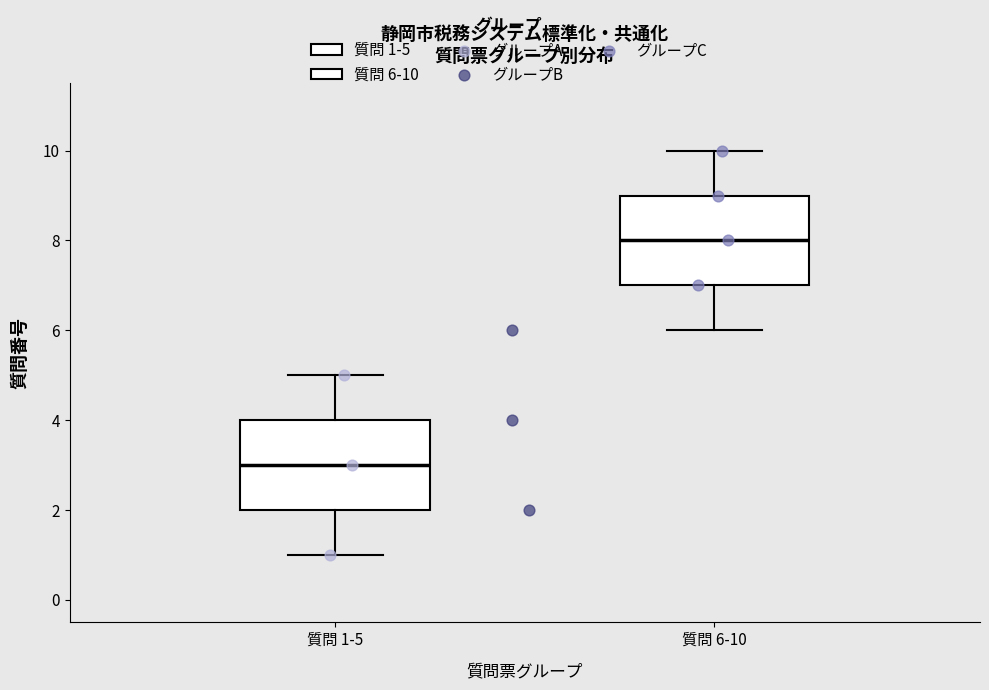

Reading left to right, read every box against the y-axis: the position of its median line, the range the box covers, and the ends of its whiskers. The values are not printed on the chart, so give them approximately, as read against the axis.

質問 1-5: median 3, box 2 to 4, whiskers 1 to 5
質問 6-10: median 8, box 7 to 9, whiskers 6 to 10